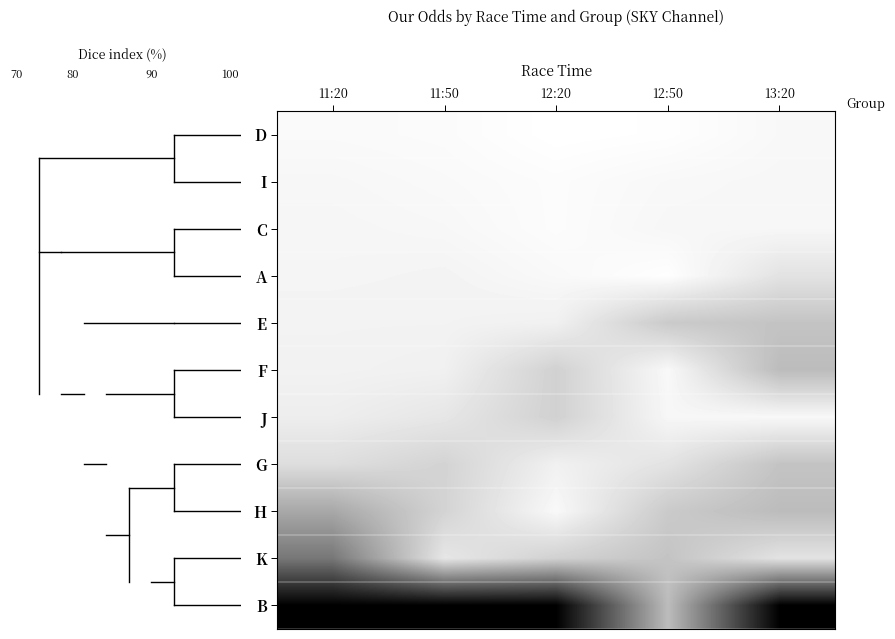

Between 12:20 and 11:50, which is larger?

12:20